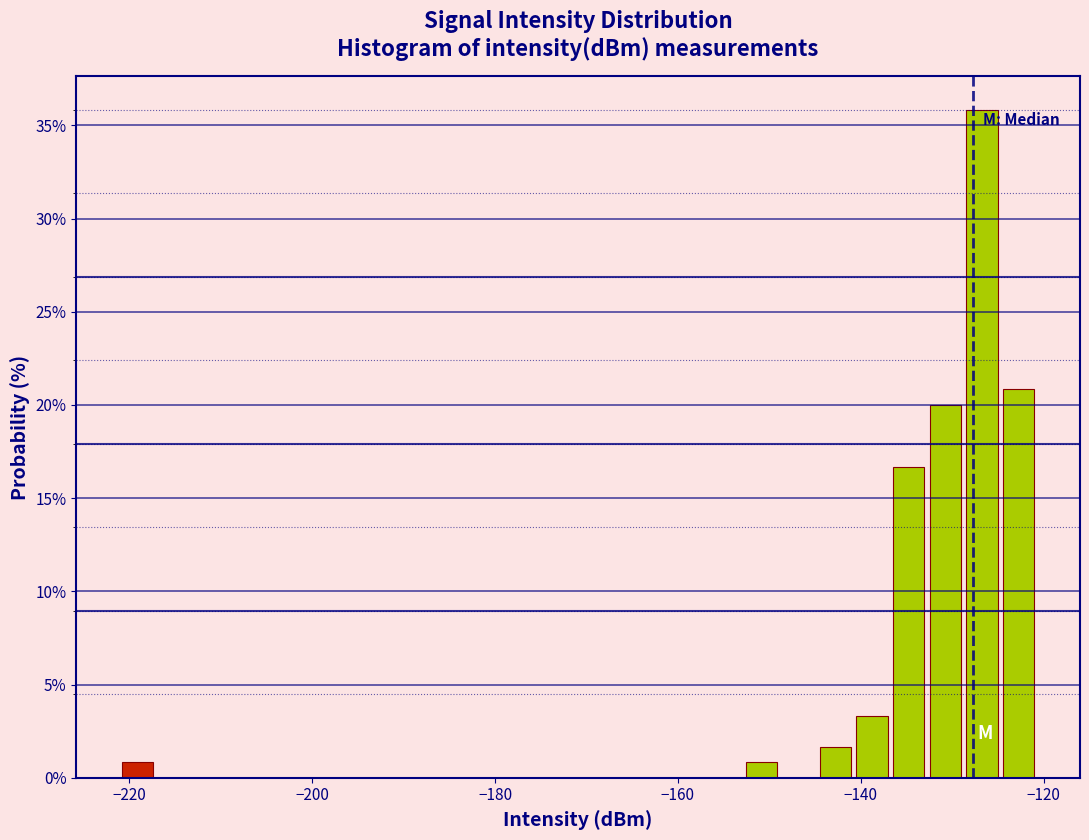

Read against the x-axis, roughly where is the centre of the tallest bar?

-126